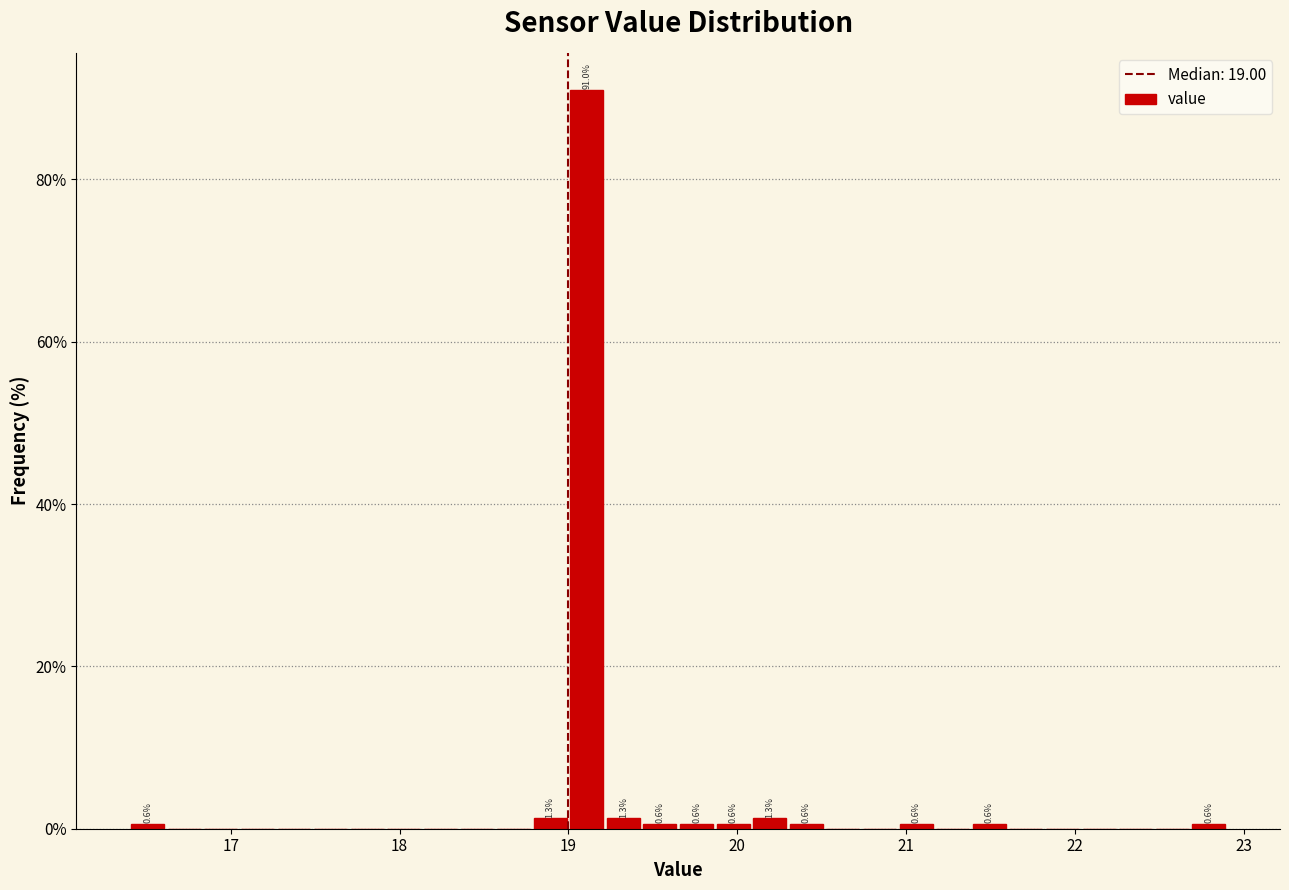

Read against the x-axis, roughly where is the centre of the tallest bar?

19.1